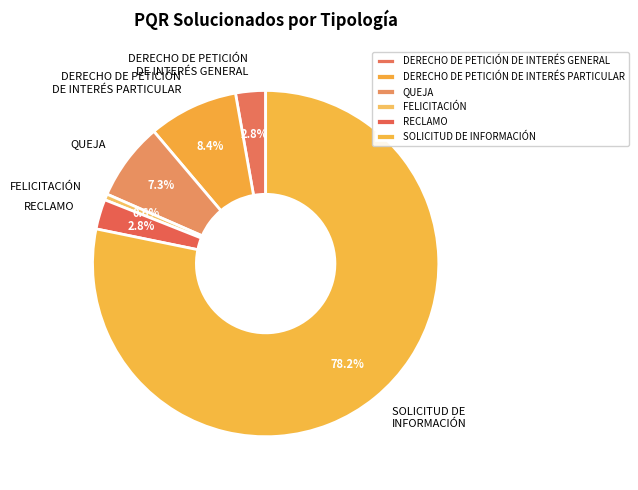

What portion of the pie excludes QUEJA?

92.7%